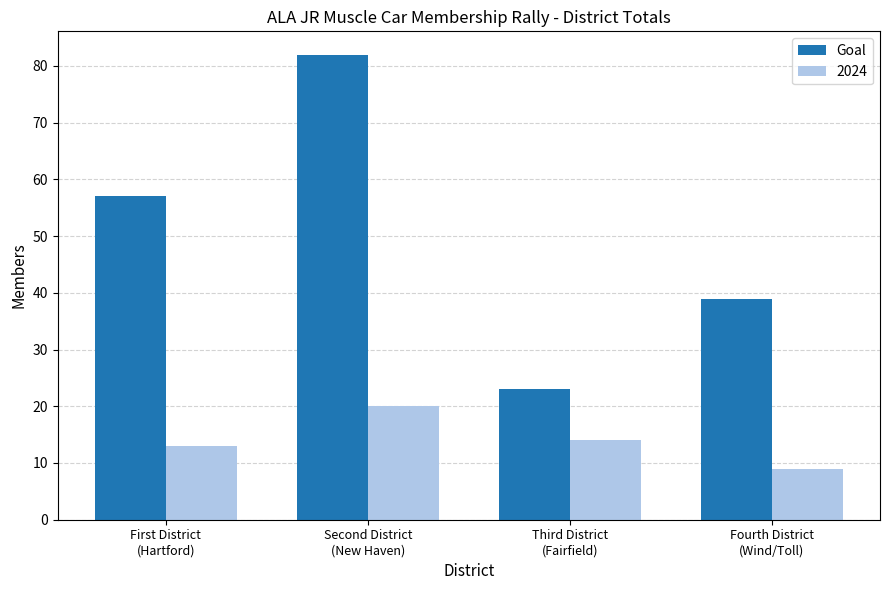

Which category has the highest value across all series?

Second District
(New Haven)